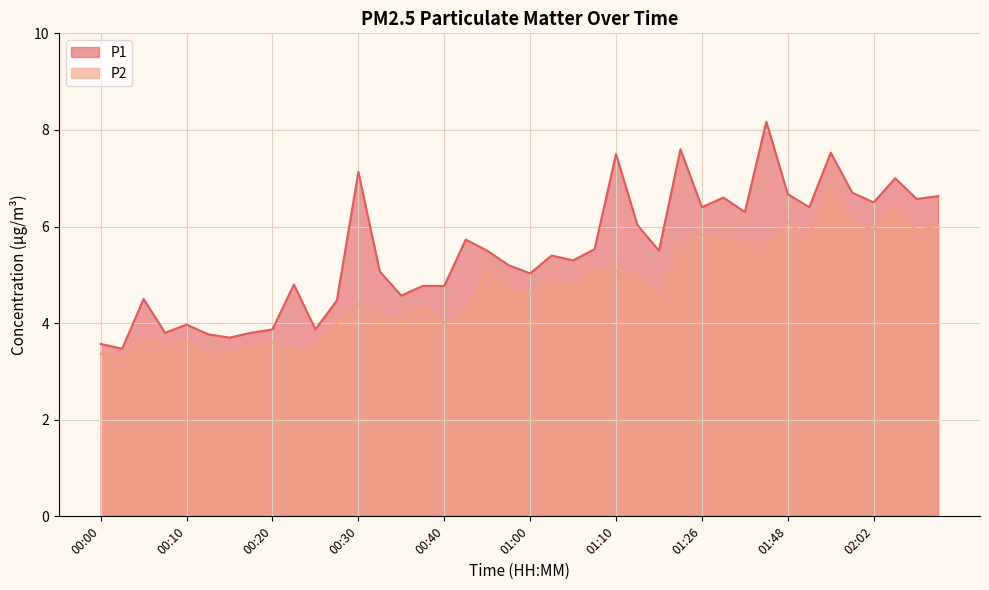

Rank the series by their maximum value, from lowest to highest.

P2, P1